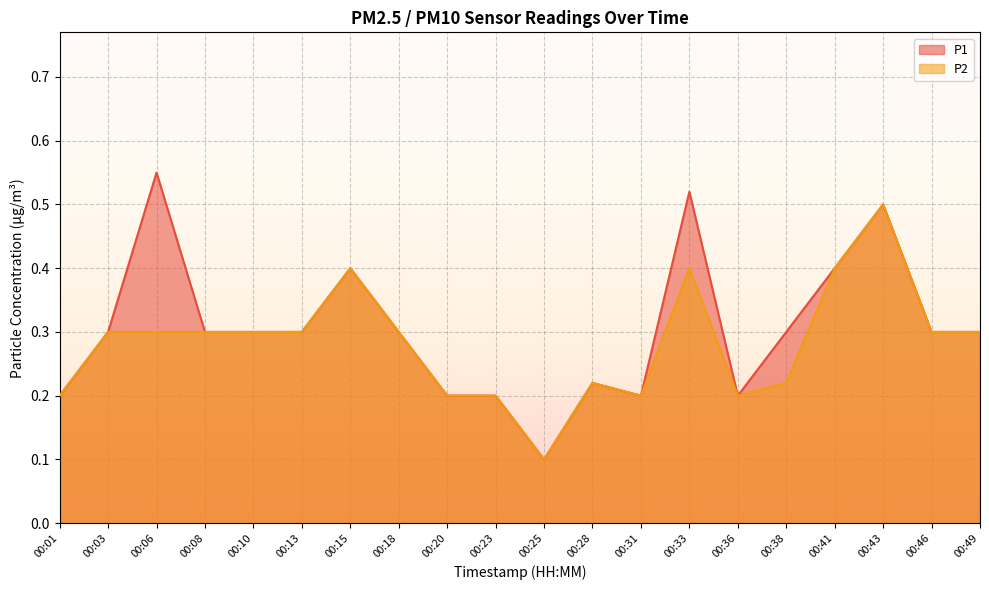

Is it true that P1 equals 0.9 at 00:06?

False